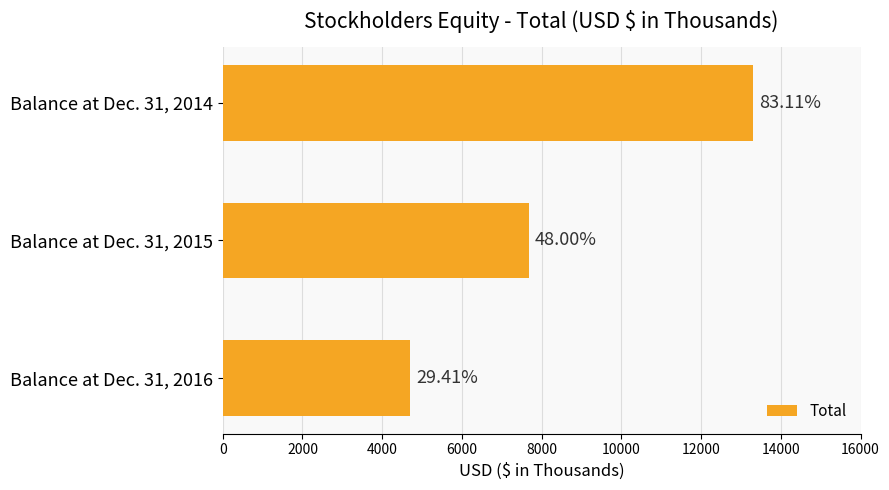

Does the chart contain any negative values?

No